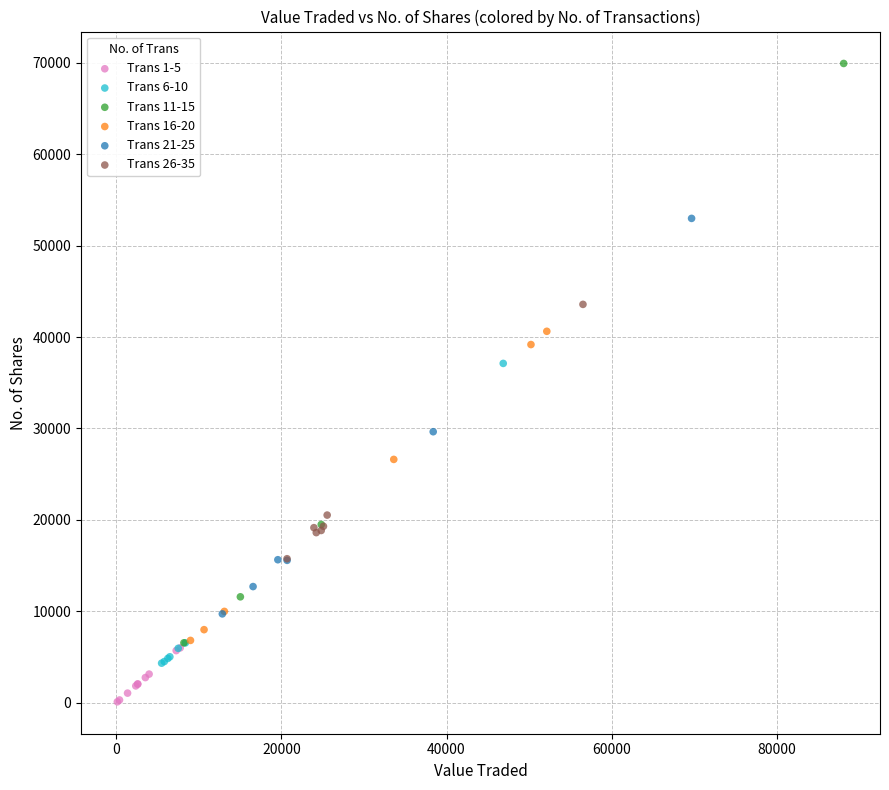

Which series reaches the minimum Y coordinate?

Trans 1-5